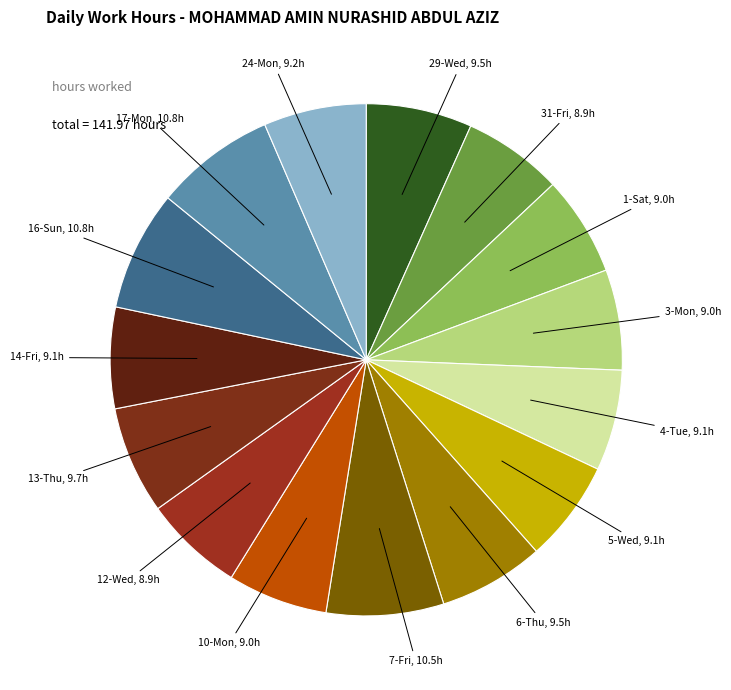

How many slices are in this pie chart?

15